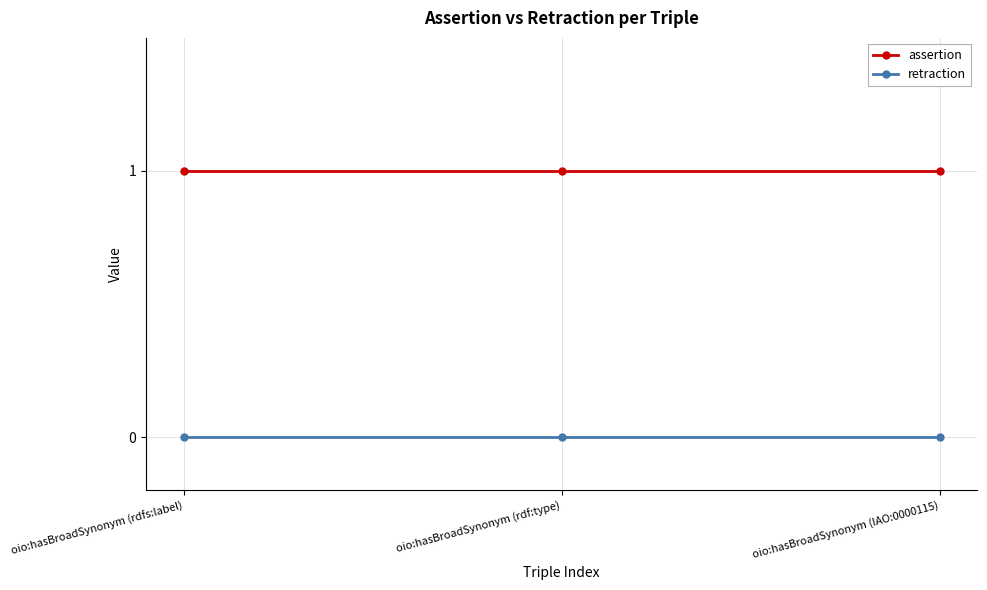

What are all the series names shown in the legend?

assertion, retraction